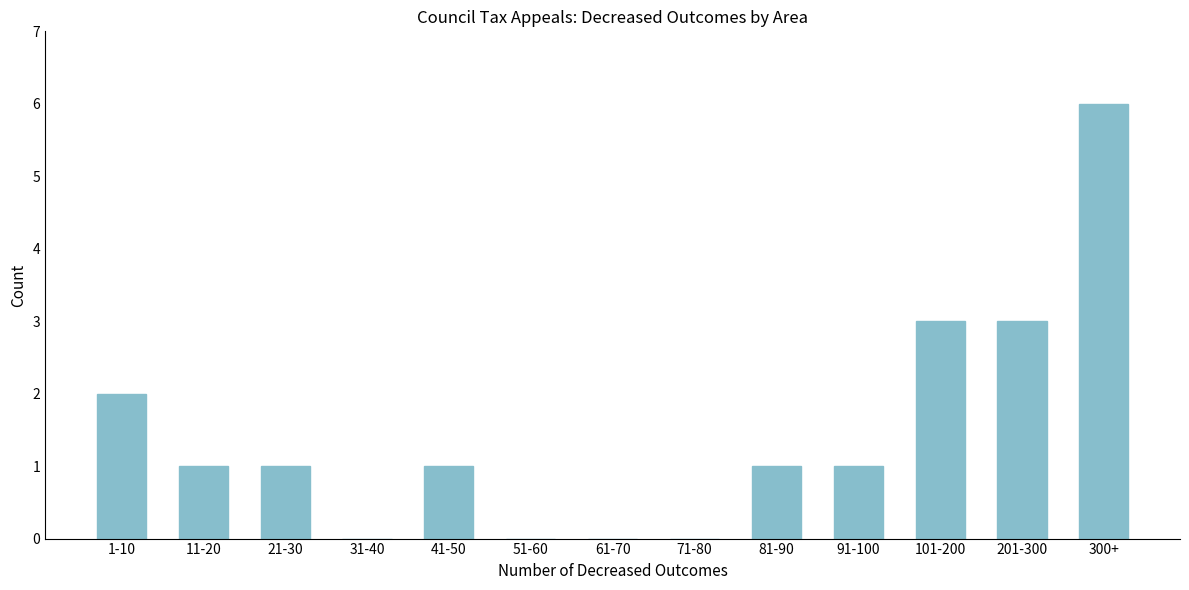

Reading left to right, transcribe all the data shown in this chart.

1-10=2	11-20=1	21-30=1	31-40=0	41-50=1	51-60=0	61-70=0	71-80=0	81-90=1	91-100=1	101-200=3	201-300=3	300+=6